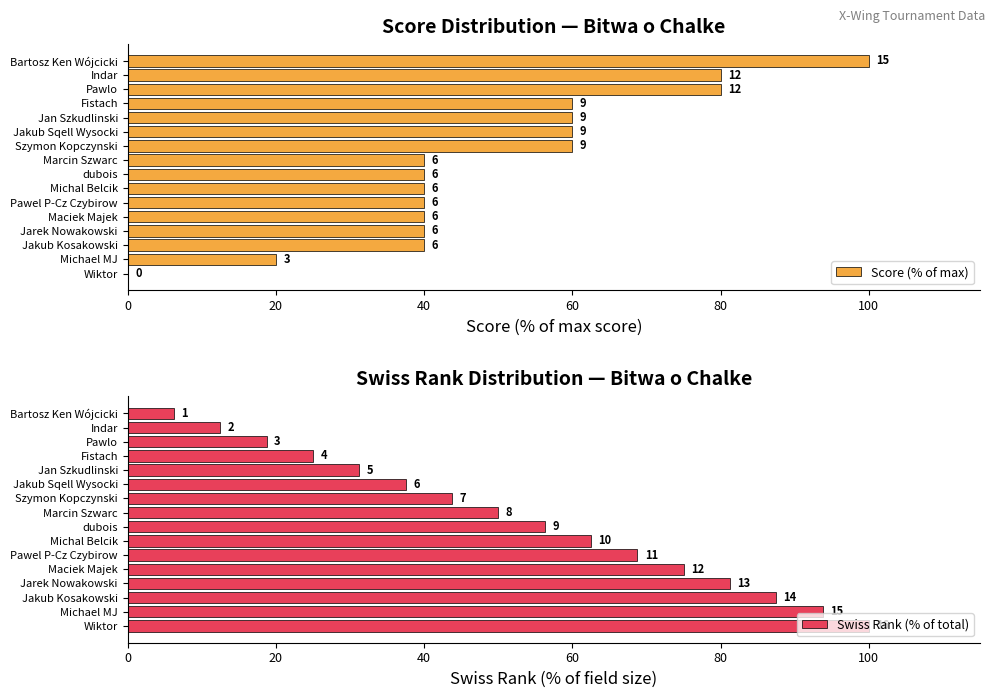

Reading left to right, transcribe all the data shown in this chart.

Score (% of max): 100.0	80.0	80.0	60.0	60.0	60.0	60.0	40.0	40.0	40.0	40.0	40.0	40.0	40.0	20.0	0.0
Swiss Rank (% of total): 6.2	12.5	18.8	25.0	31.2	37.5	43.8	50.0	56.2	62.5	68.8	75.0	81.2	87.5	93.8	100.0